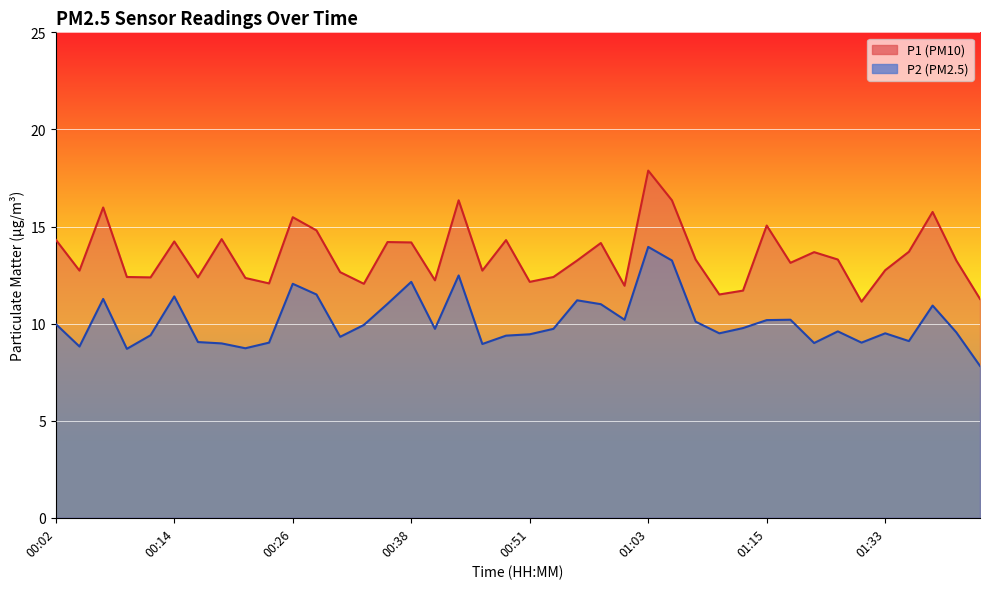

Reading right to left, what are all the values shown in this chart?

P1: 11.3	13.2	15.8	13.7	12.8	11.1	13.3	13.7	13.1	15.1	11.7	11.5	13.3	16.4	17.9	11.9	14.2	13.2	12.4	12.2	14.3	12.7	16.4	12.2	14.2	14.2	12.1	12.7	14.8	15.5	12.1	12.3	14.3	12.4	14.2	12.4	12.4	16.0	12.7	14.3
P2: 7.8	9.6	10.9	9.1	9.5	9.0	9.6	9.0	10.2	10.2	9.8	9.5	10.1	13.2	13.9	10.2	11.0	11.2	9.7	9.4	9.4	8.9	12.5	9.7	12.2	11.0	9.9	9.3	11.5	12.1	9.0	8.7	9.0	9.1	11.4	9.4	8.7	11.3	8.8	10.0